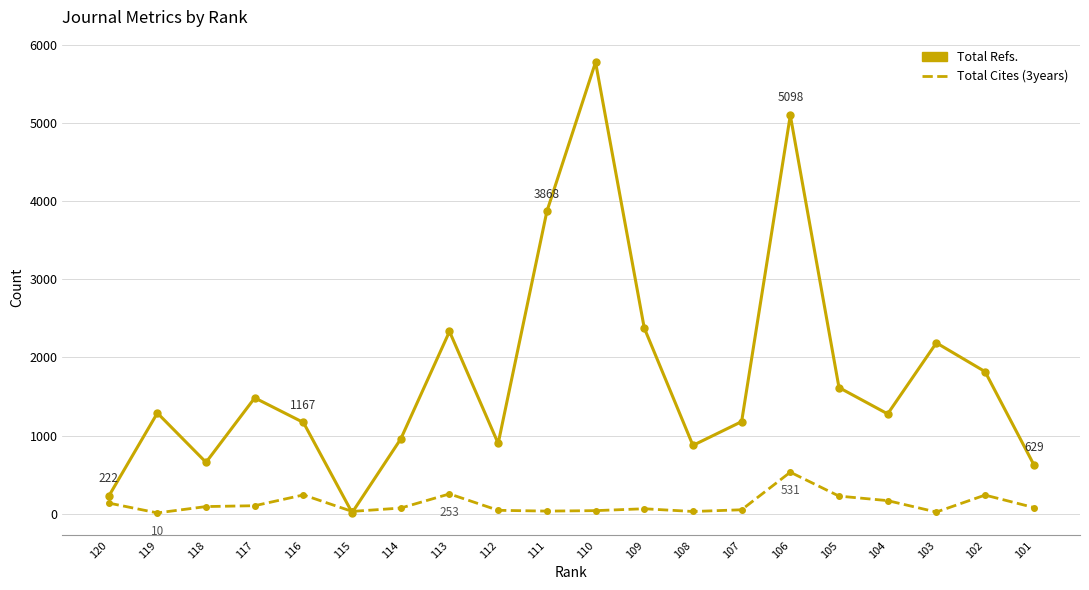

Is the value of Total Cites (3years) at 112 greater than the value of Total Refs. at 107?

No